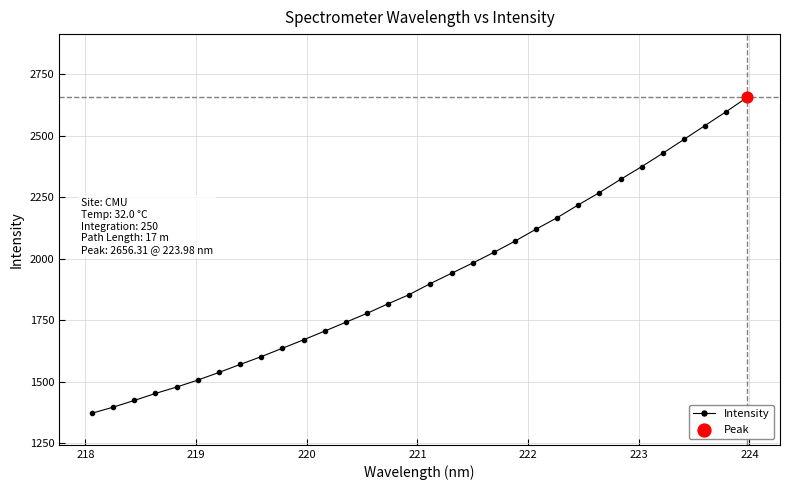

What is the maximum value shown in the chart?

2656.3